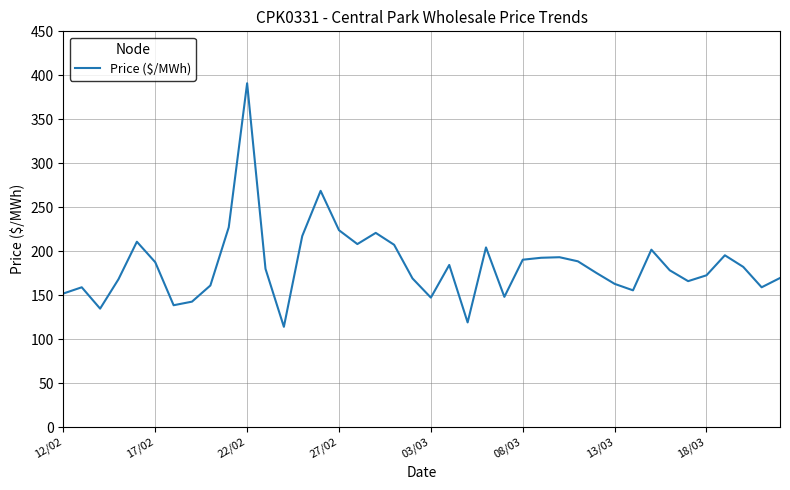

What is the difference between the maximum and minimum values?

277.0